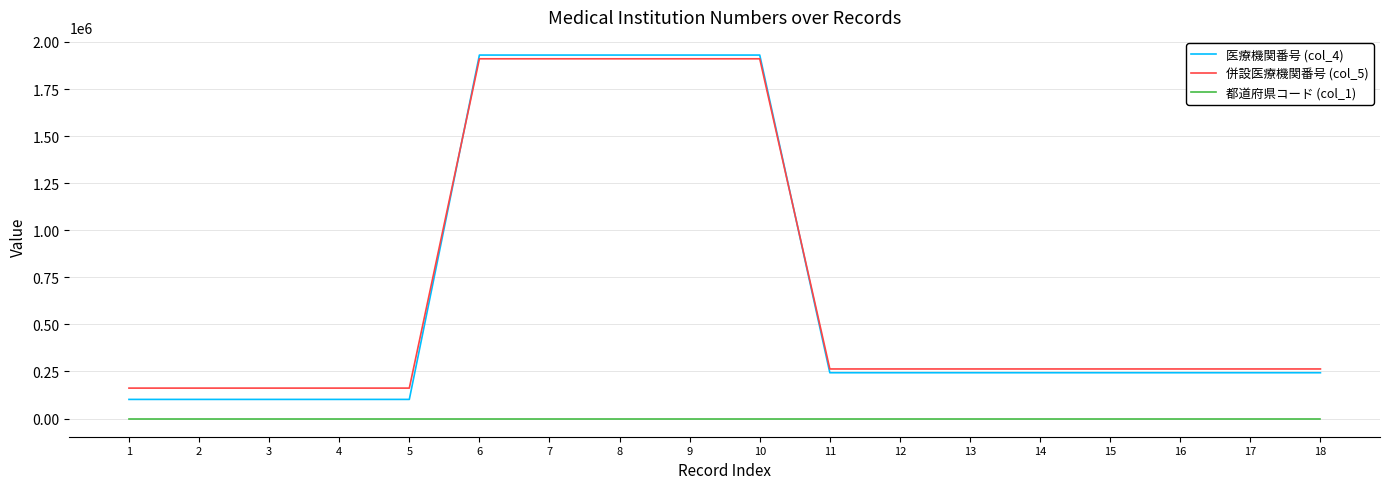

Which series has the largest range (max minus min)?

医療機関番号 (col_4)